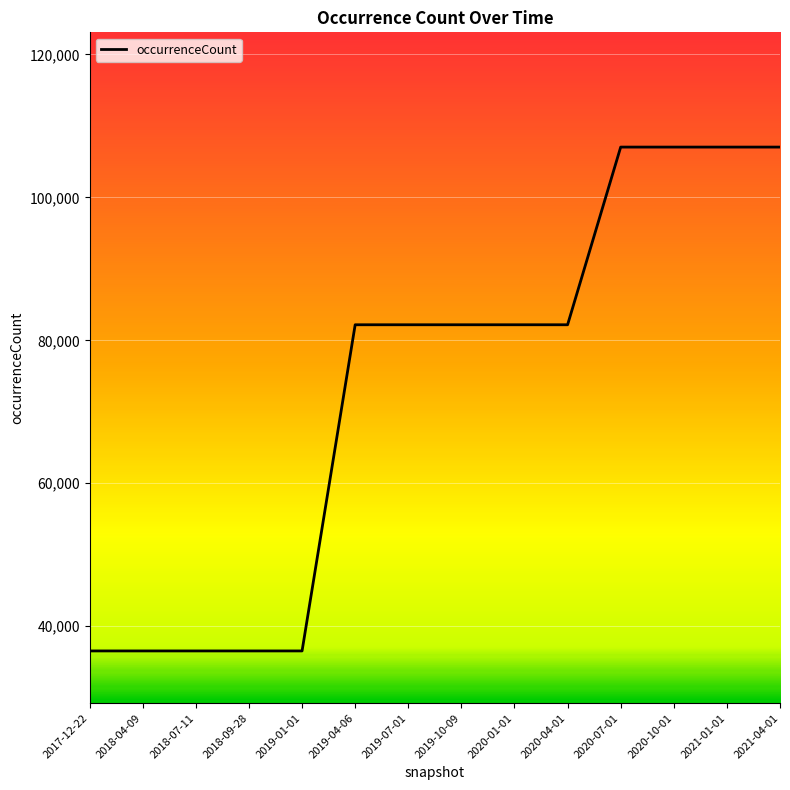

The value at 2018-04-09 is 36538. True or false?

True